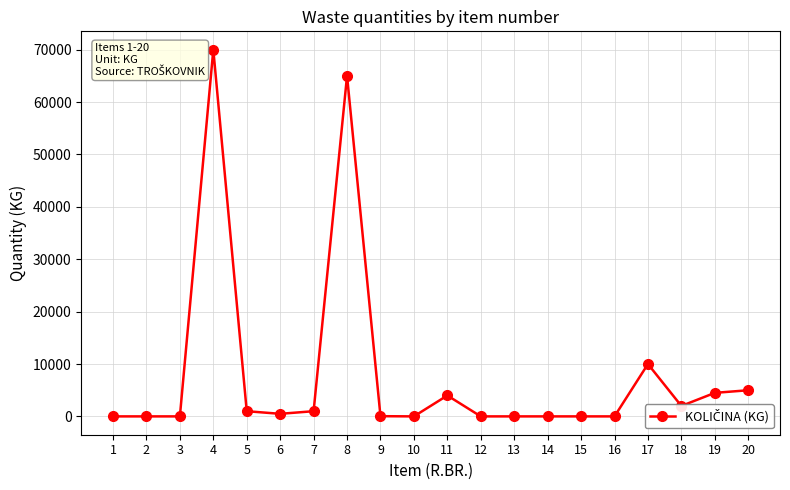

What is the sum of all values?

163140